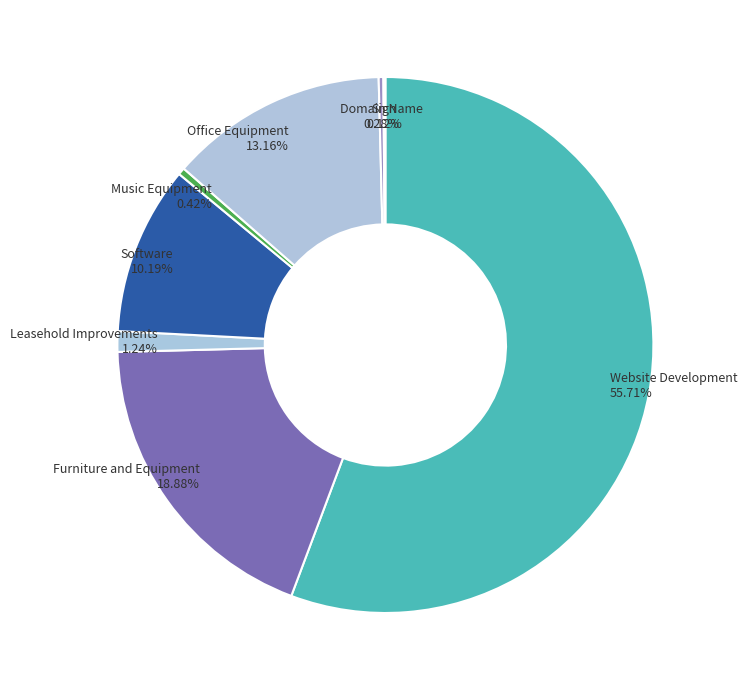

Which slice represents more than half of the pie?

Website Development